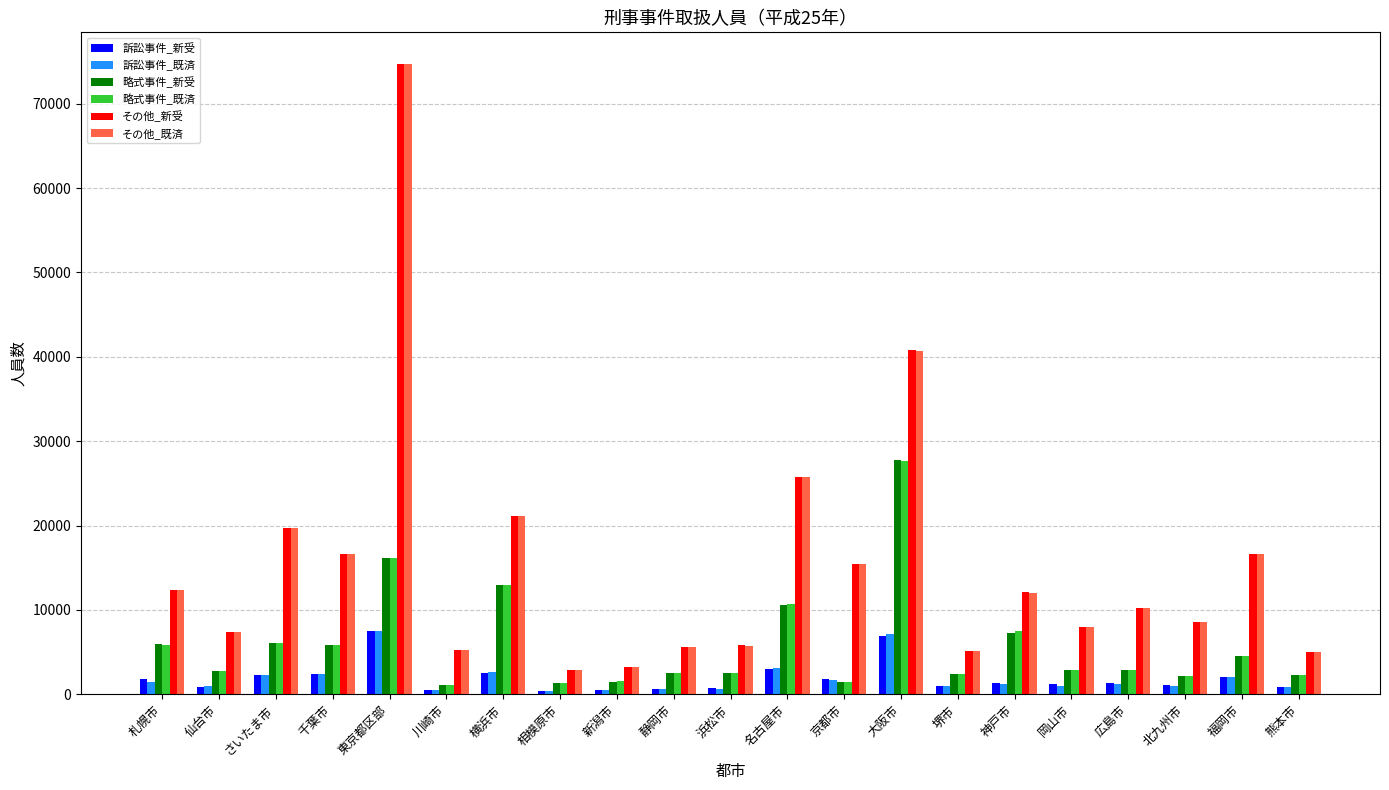

The value of 略式事件_既済 at 名古屋市 is 10670. True or false?

True